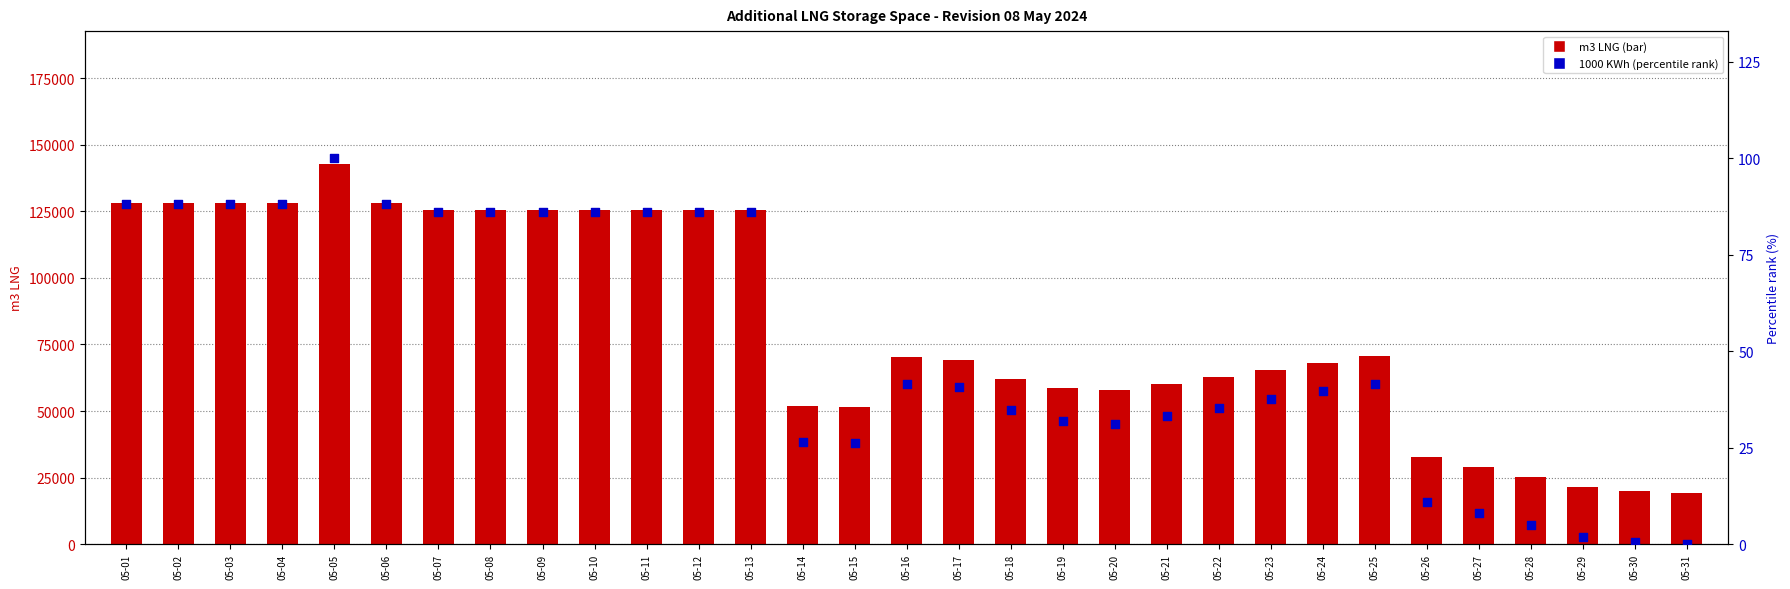

What is the total value across all series at 05-29?

21536.9